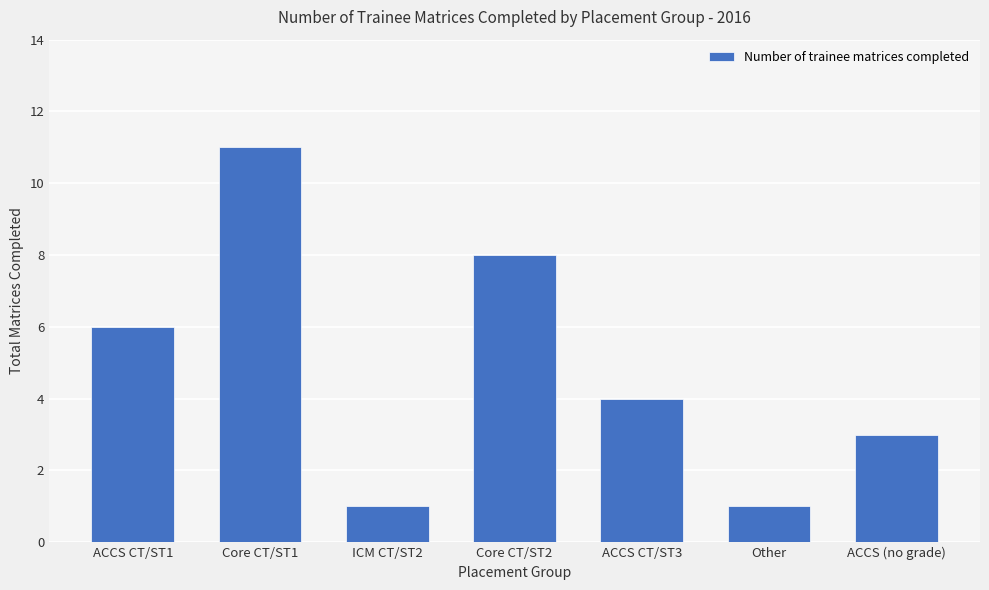

What is the ratio of the value at Other to the value at Core CT/ST2?

0.1